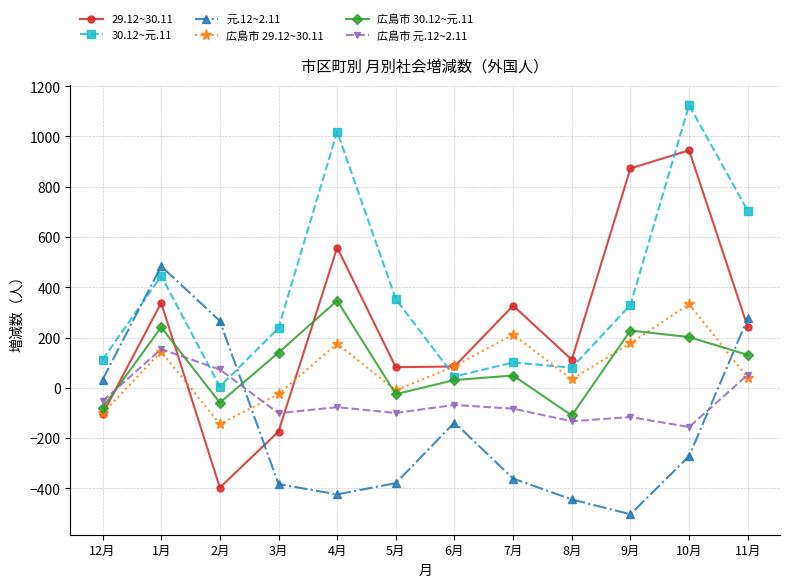

How many data points does each series have?

12